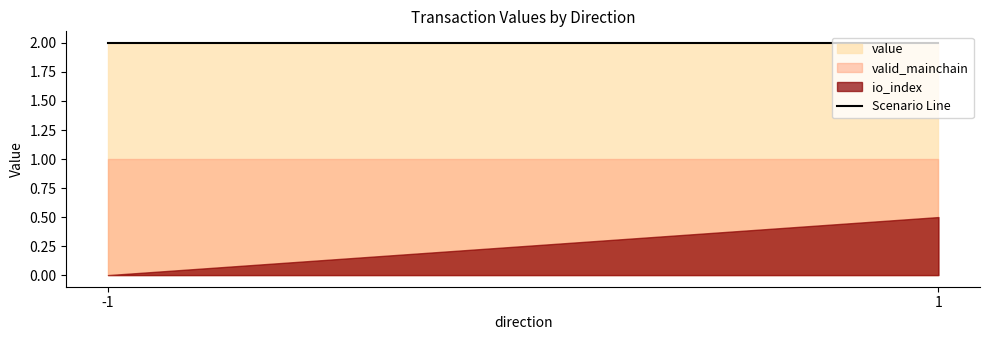

What is the value of the value point at the 1st from the left?

2.0